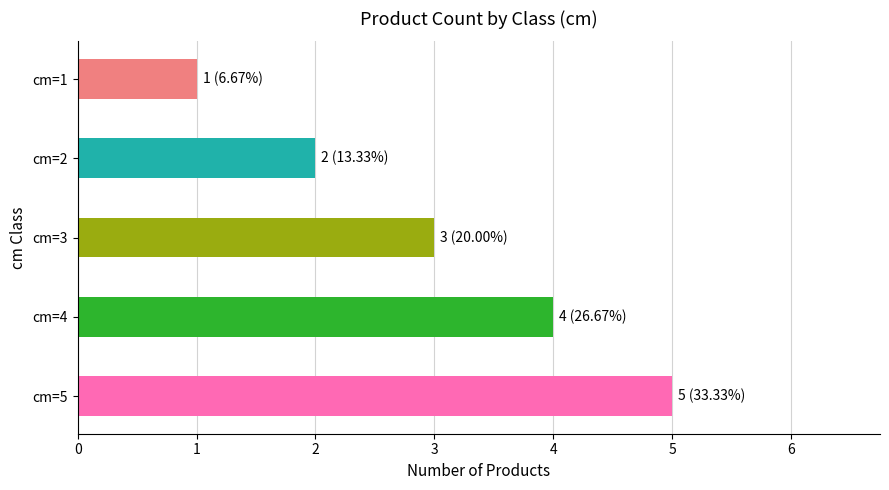

The value at cm=3 is 3. True or false?

True